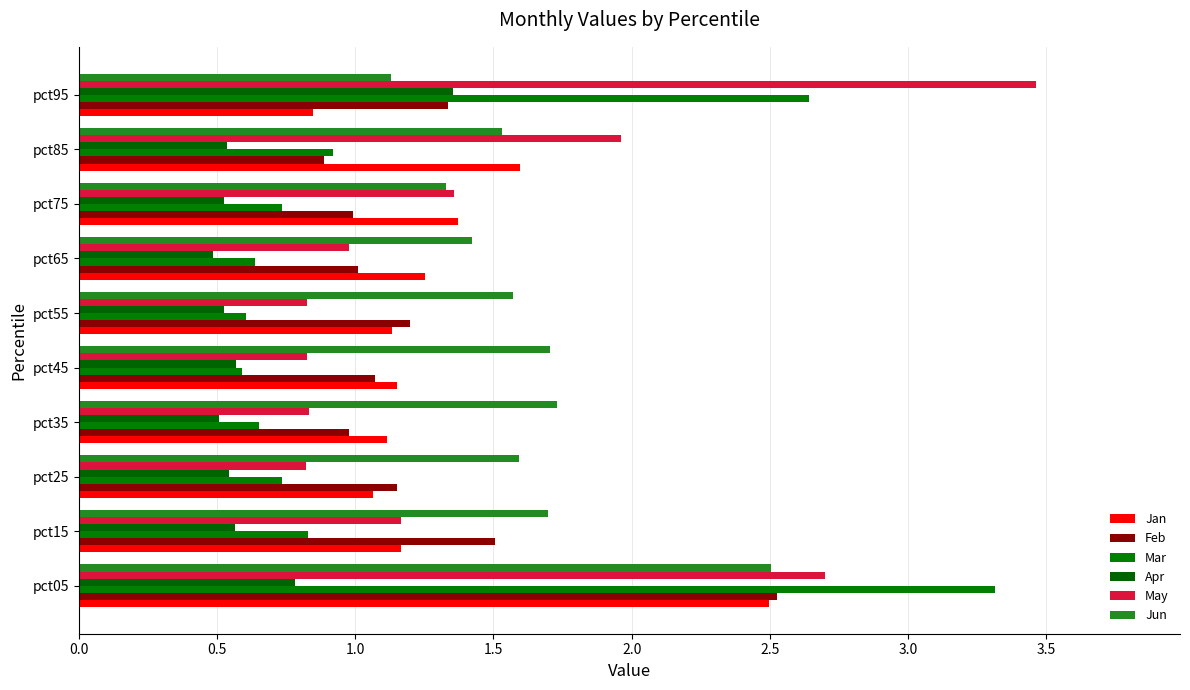

What is the minimum value for Feb?

0.9